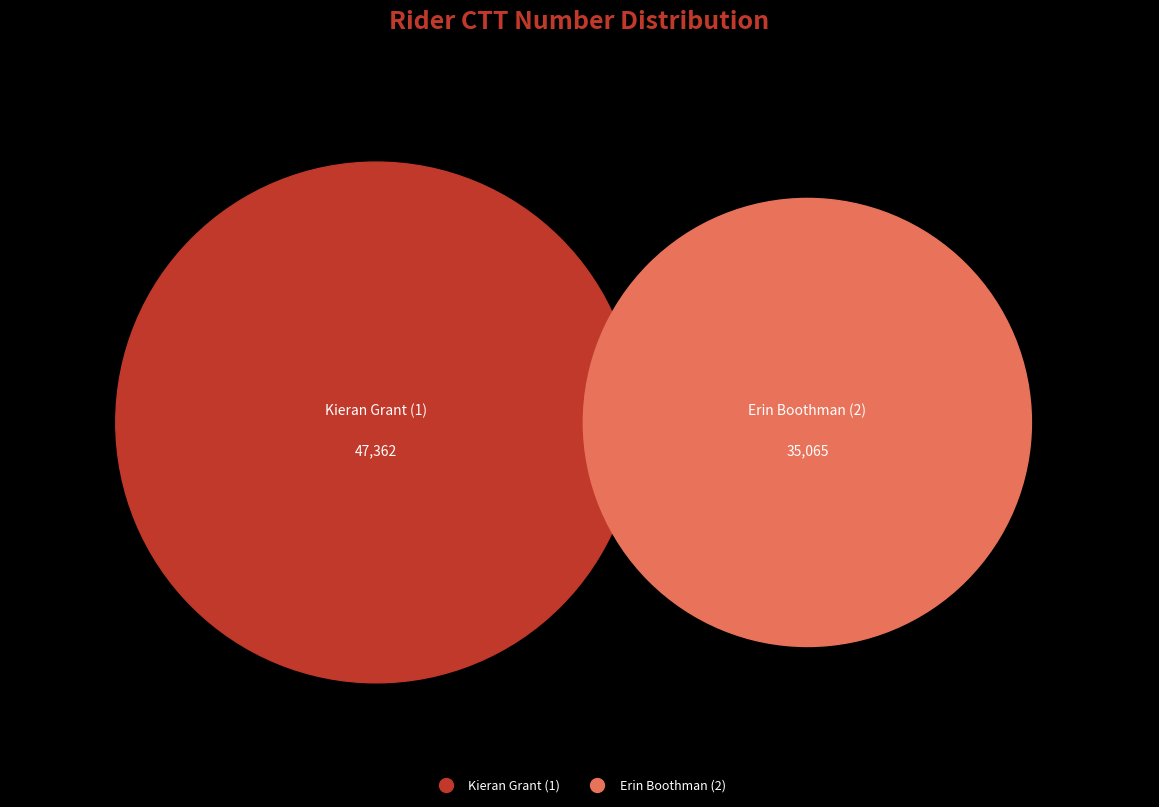

Which slice is the largest?

1